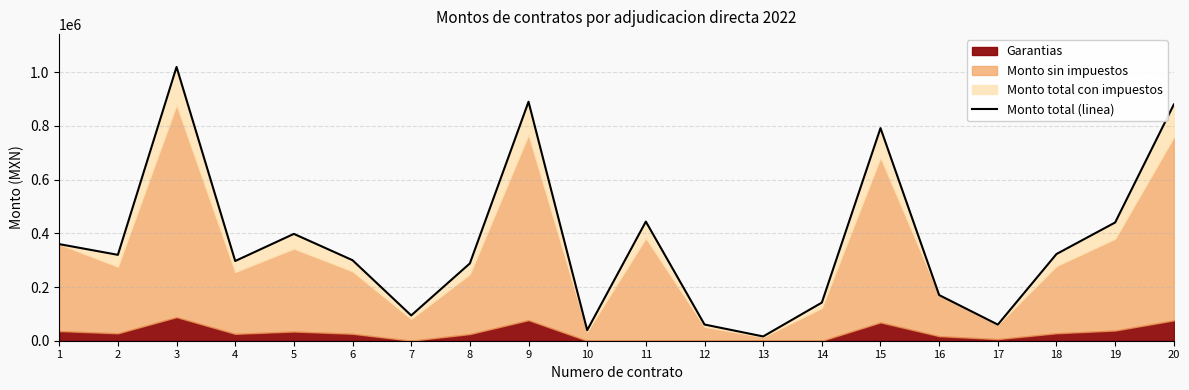

What is the difference between the values at 16 and 19?

270400.0